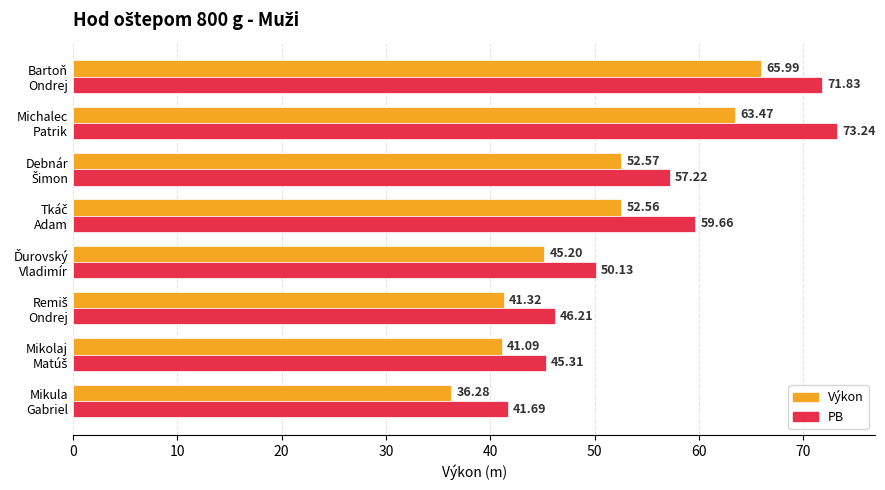

What is the sum of all Výkon values?

398.5